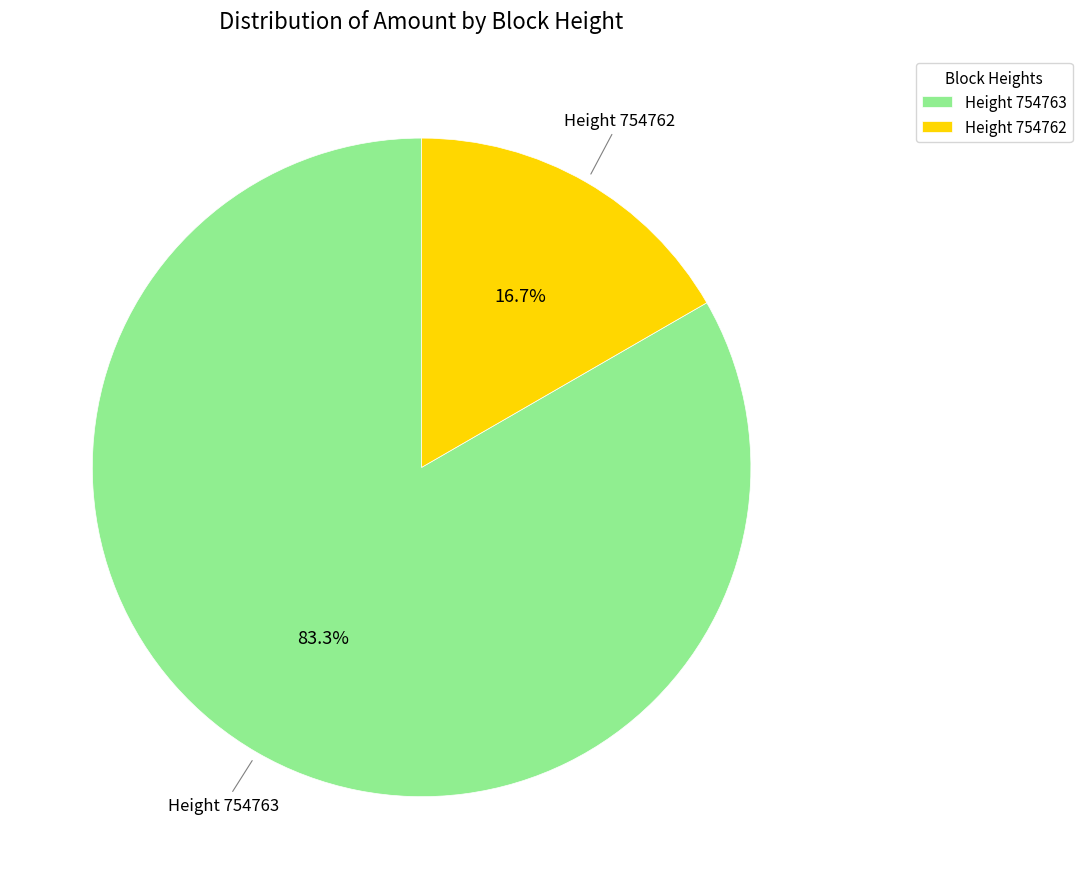

How many segments does this pie chart have?

2